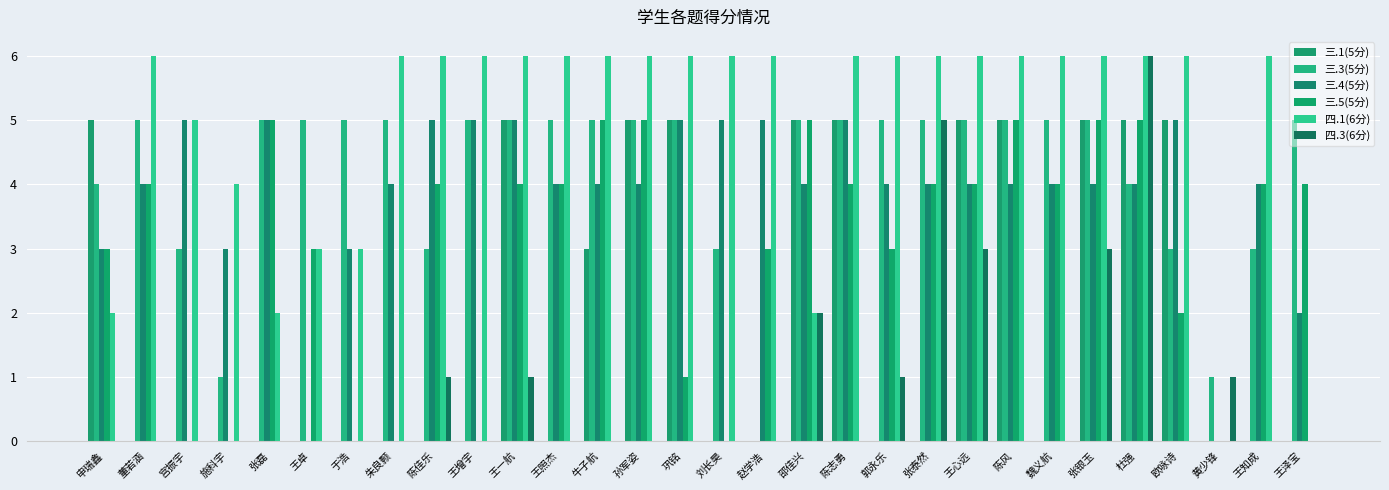

Where is 三.1(5分) nearest to the value 2?

牛子航